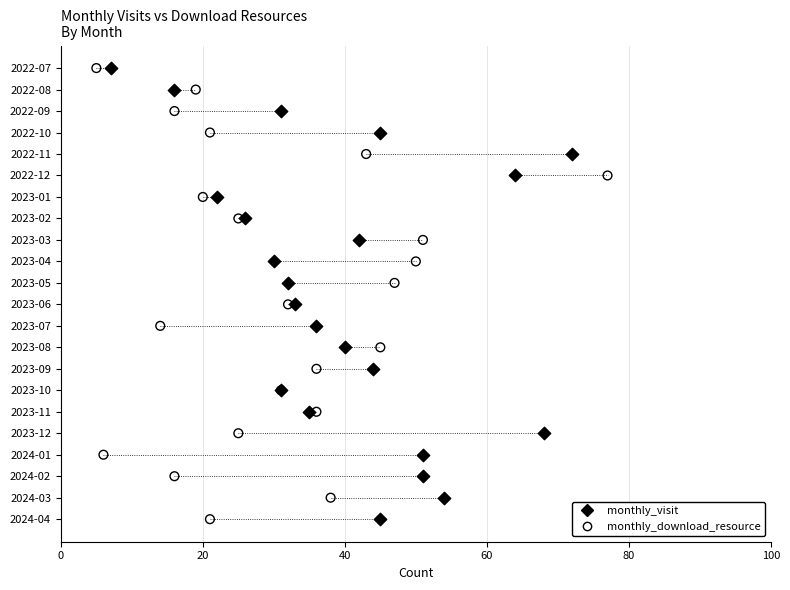

What are all the series names shown in the legend?

monthly_visit, monthly_download_resource